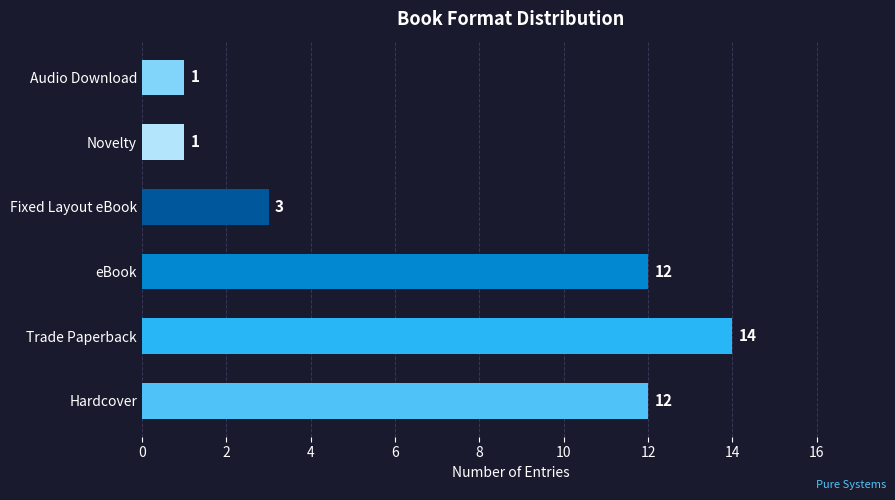

What is the difference between the maximum and second lowest values?

13